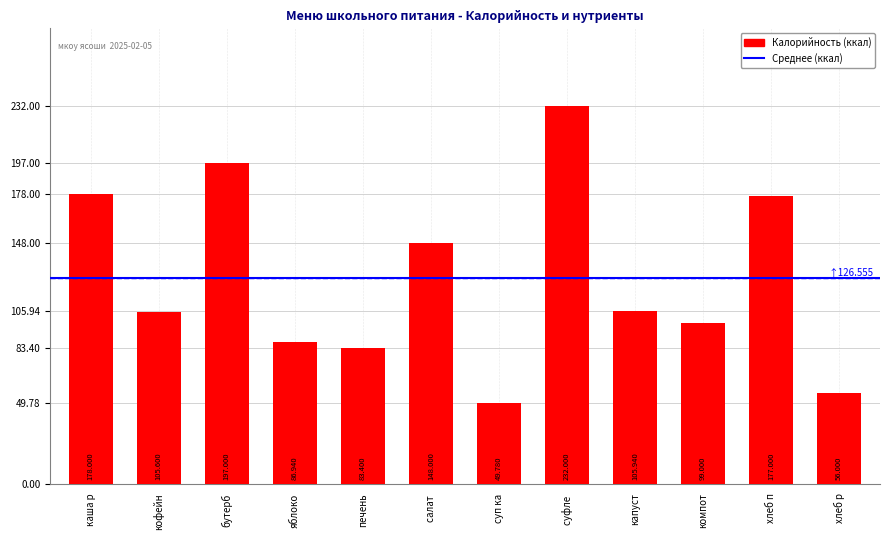

What is the label of the 7th bar from the right?

салат 